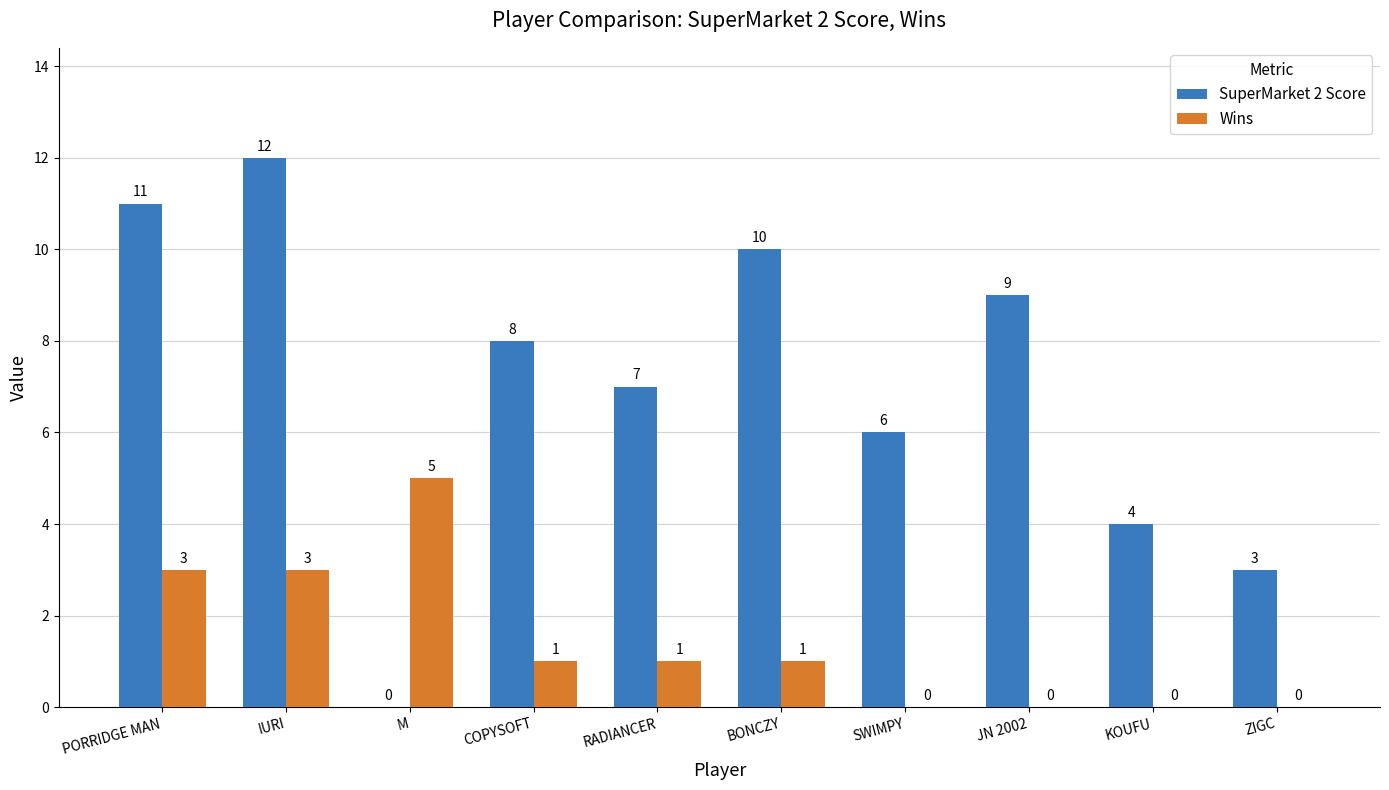

At which category is the sum across all series the highest?

IURI